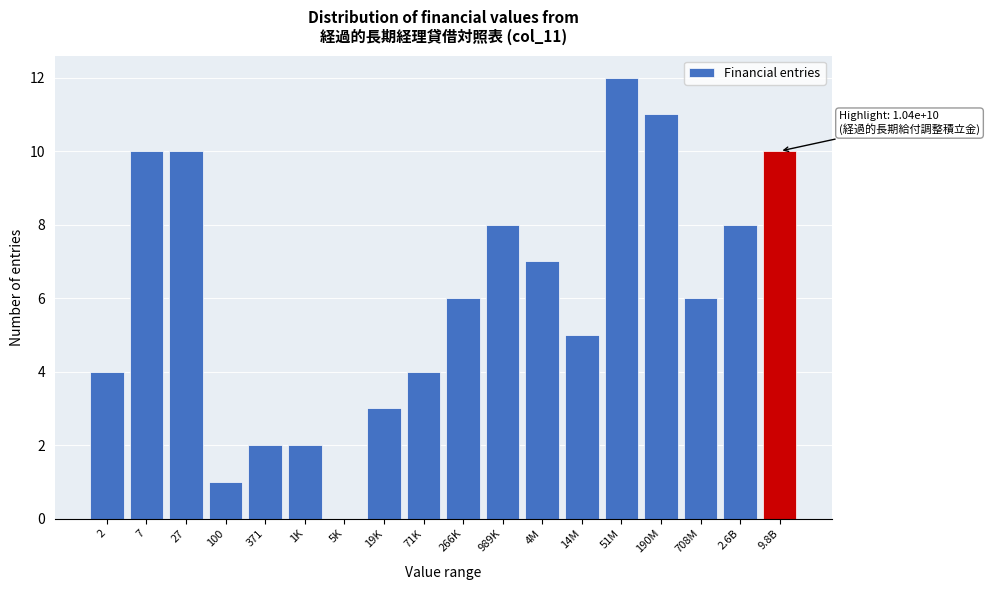

Reading right to left, transcribe all the data shown in this chart.

9.8B=10	2.6B=8	708M=6	190M=11	51M=12	14M=5	4M=7	989K=8	266K=6	71K=4	19K=3	5K=0	1K=2	371=2	100=1	27=10	7=10	2=4